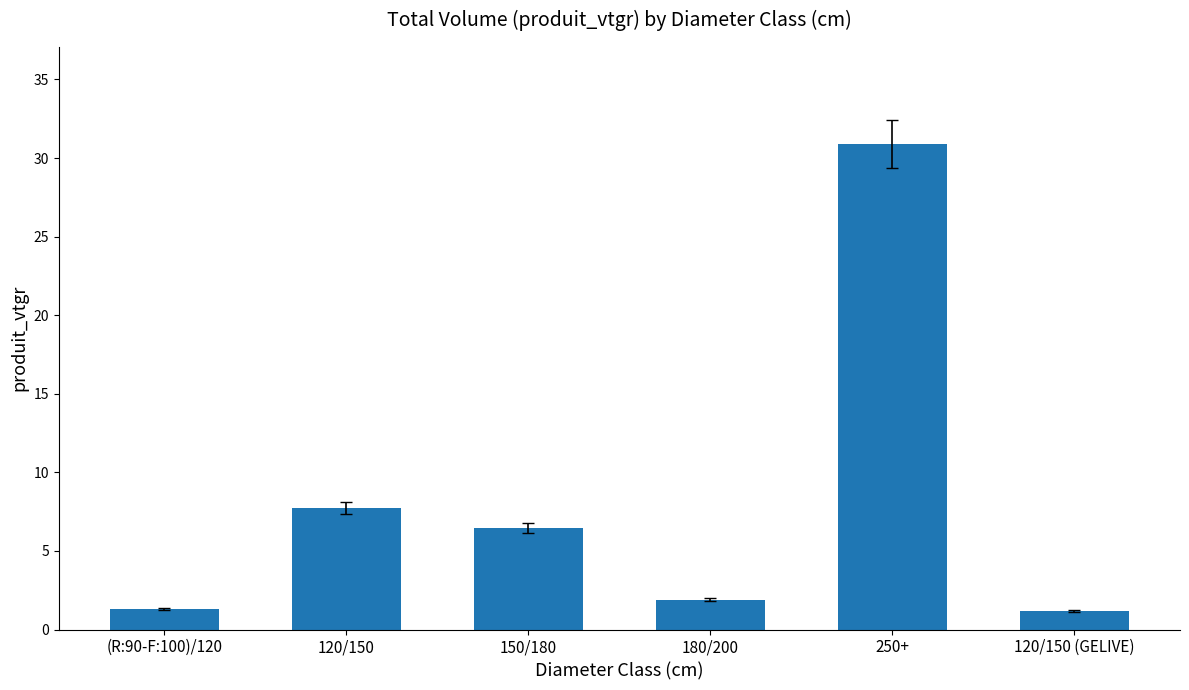

What is the label of the 6th bar from the left?

120/150 (GELIVE)